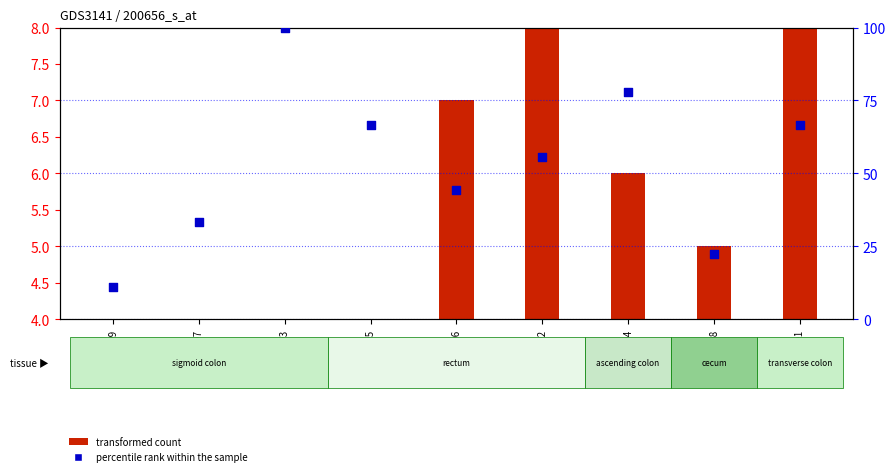

At which category is the sum across all series the highest?

GSM234903